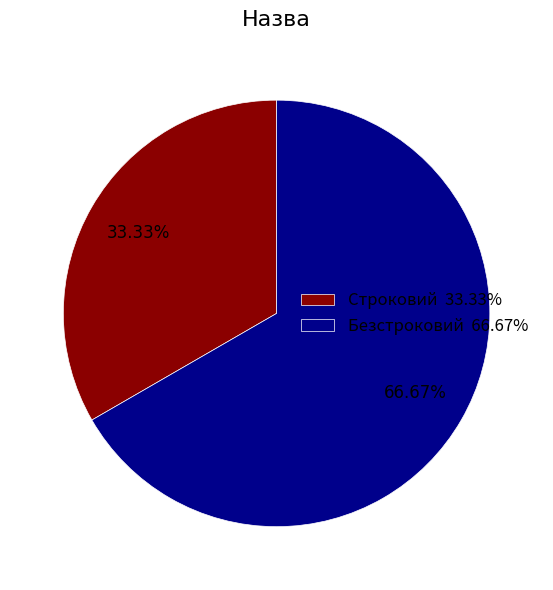

To the nearest percent, what is the combined percentage of Строковий and Безстроковий?

100%